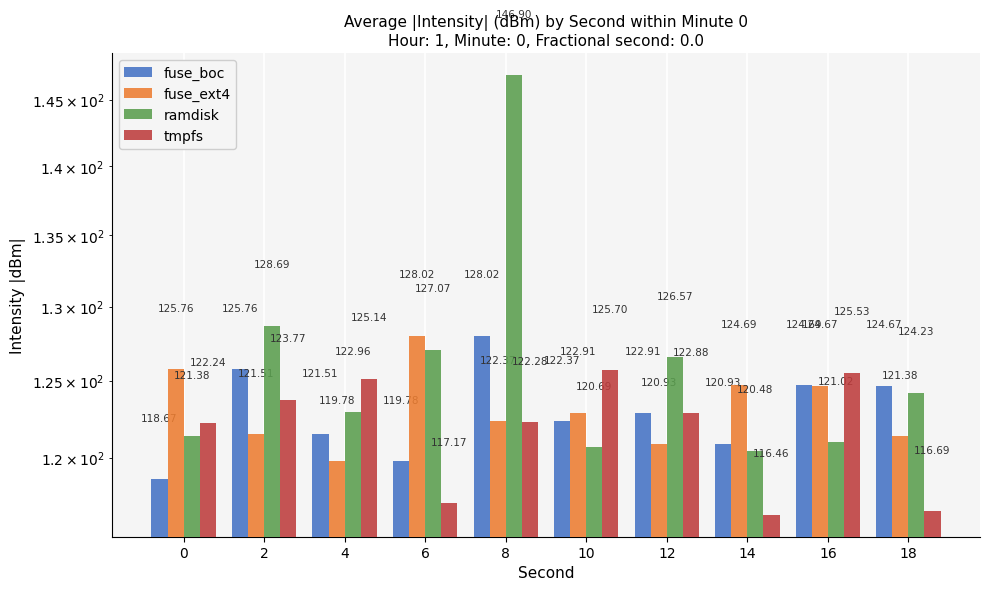

What are all the series names shown in the legend?

fuse_boc, fuse_ext4, ramdisk, tmpfs